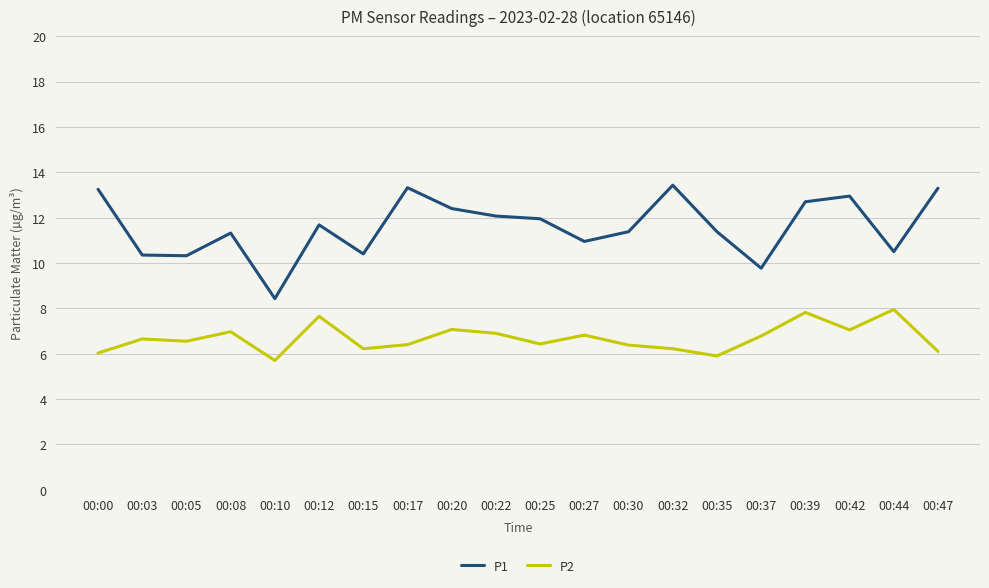

Which category has the lowest value in the P1 series?

00:10